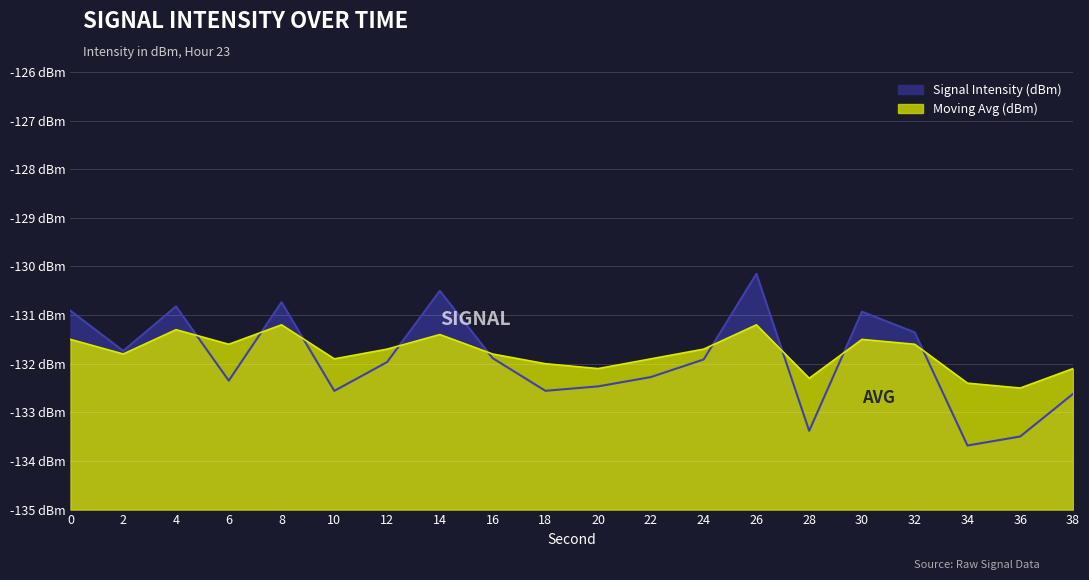

How many interior local valleys does the Moving Avg (dBm) series have?

6